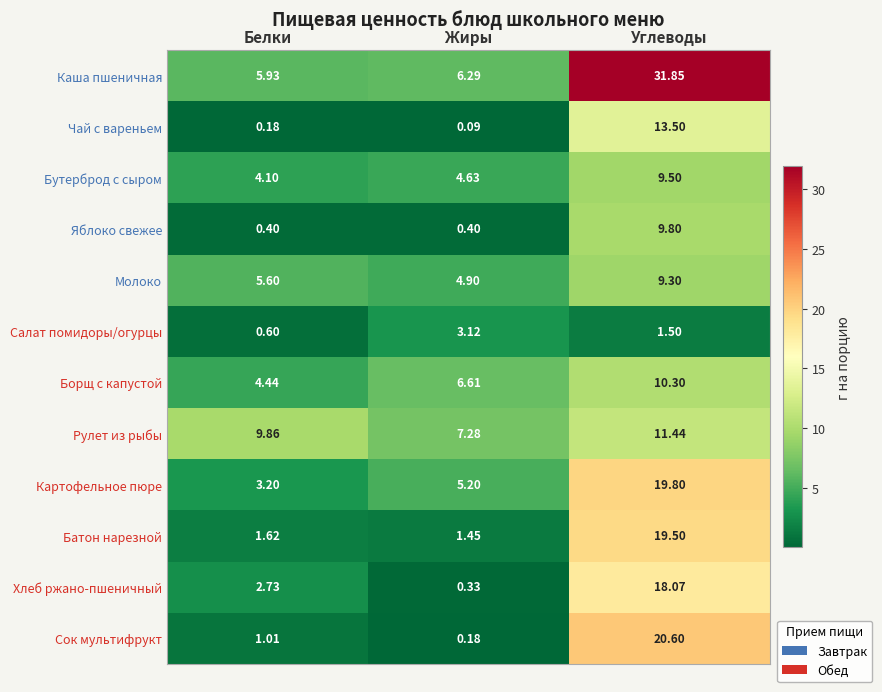

At which category does the chart reach its minimum across all series?

Жиры